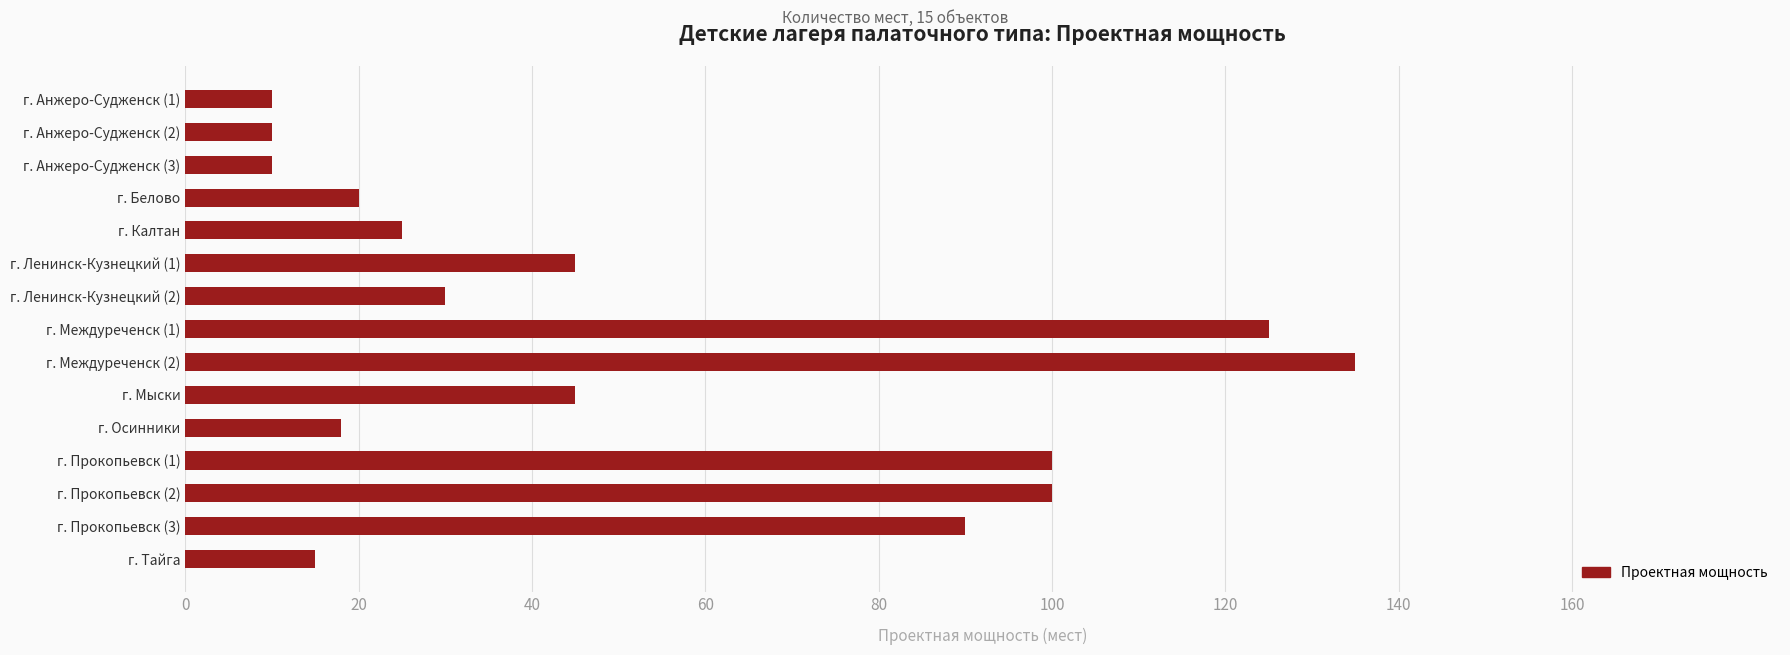

What is the ratio of the value at г. Ленинск-Кузнецкий (1) to the value at г. Анжеро-Судженск (1)?

4.5